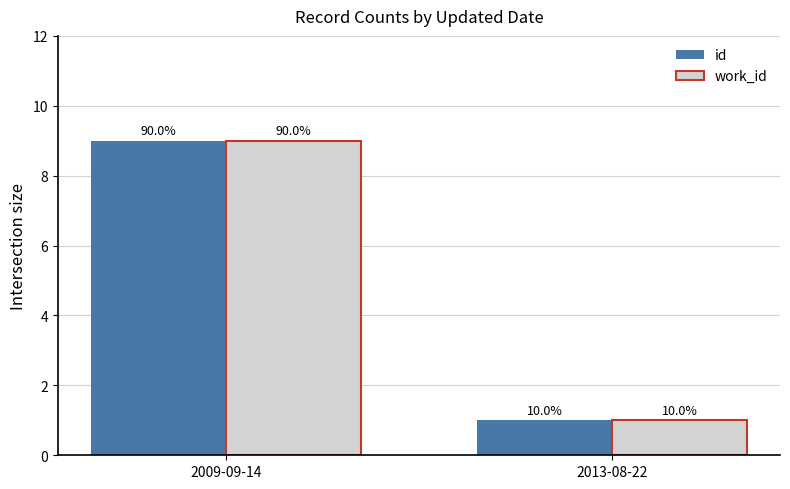

At how many categories does at least one series exceed 5?

1